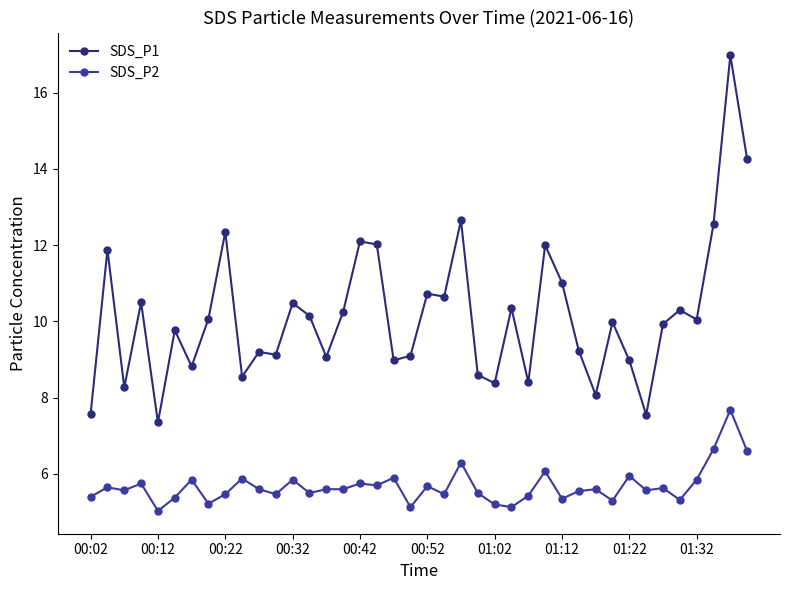

What is the average value of the SDS_P1 series?

10.2